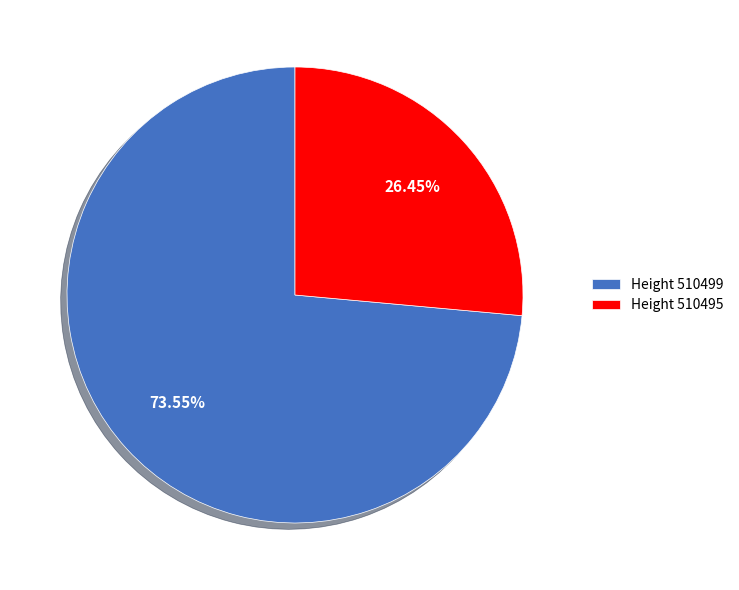

How many slices are in this pie chart?

2